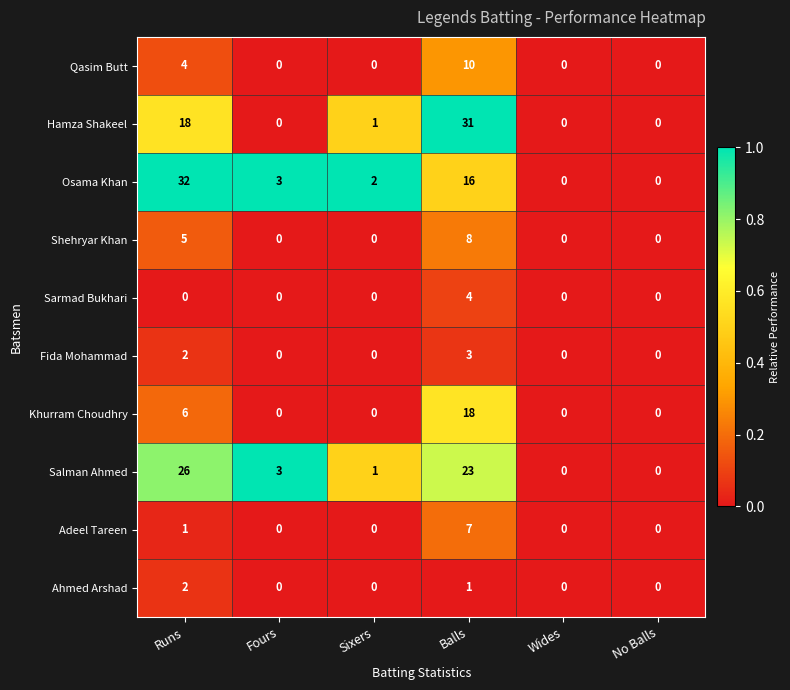

At which label is Khurram Choudhry closest to 9?

Runs